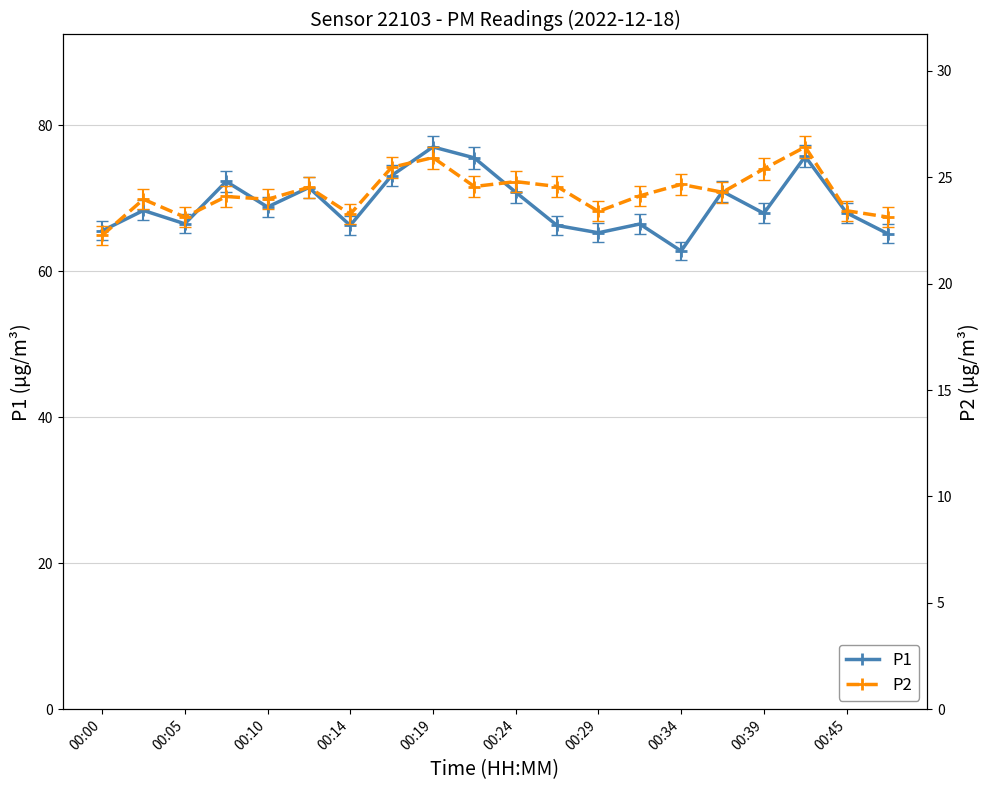

What is the lowest value of the P1 series?

62.8